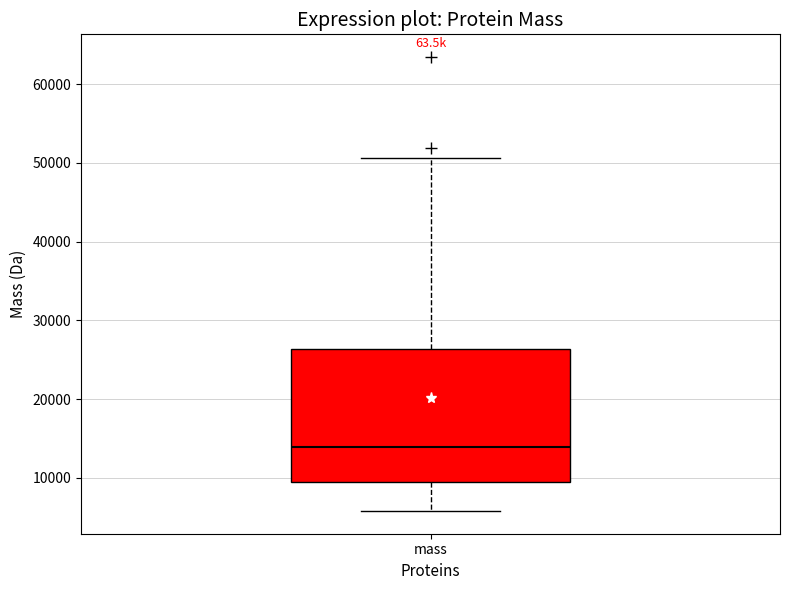

Transcribe this box plot: give where the median line is, the range the box spans, and where the two whiskers end, as read against the y-axis. The values are not printed on the chart, so give them approximately, as read against the axis.

median 14000, box 9000 to 26000, whiskers 6000 to 51000